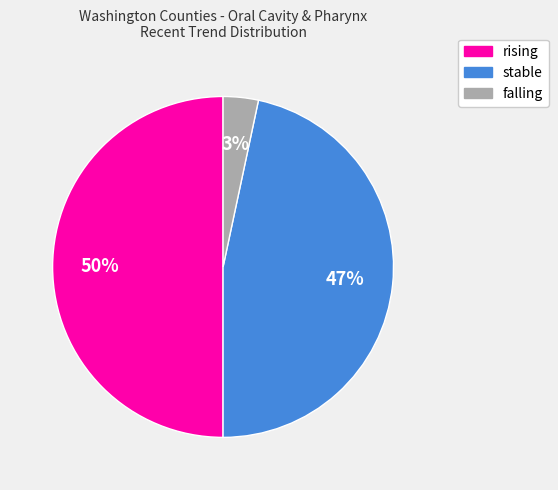

Between stable and rising, which is larger?

rising